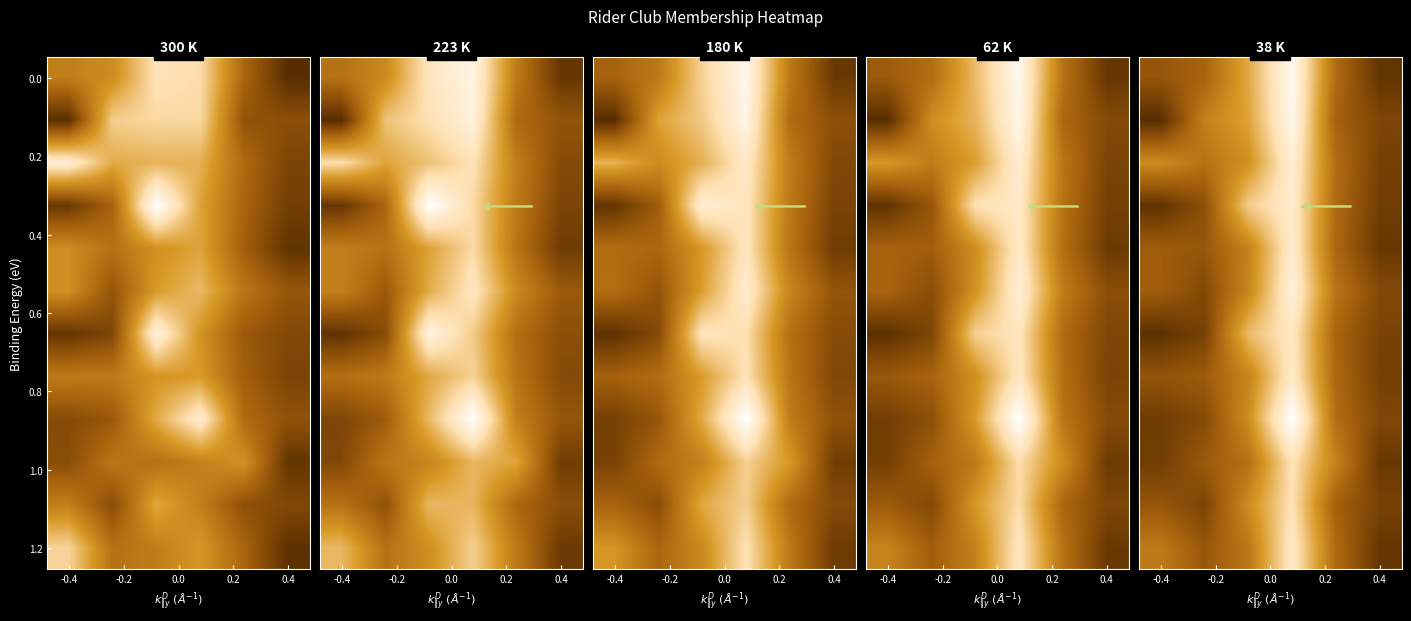

What is the total value across all series at -0.2?

8.8